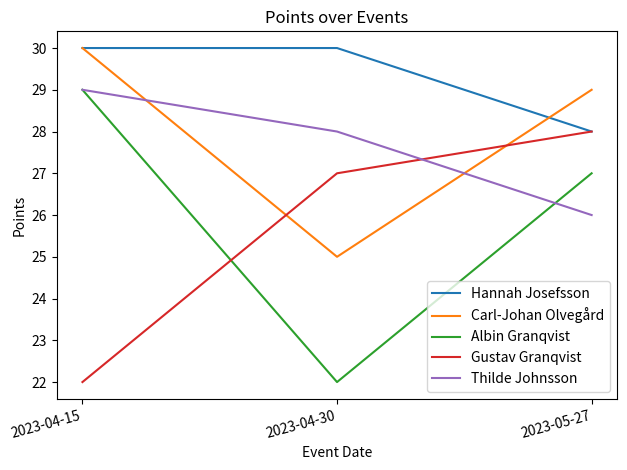

What is the maximum value shown in the chart?

30